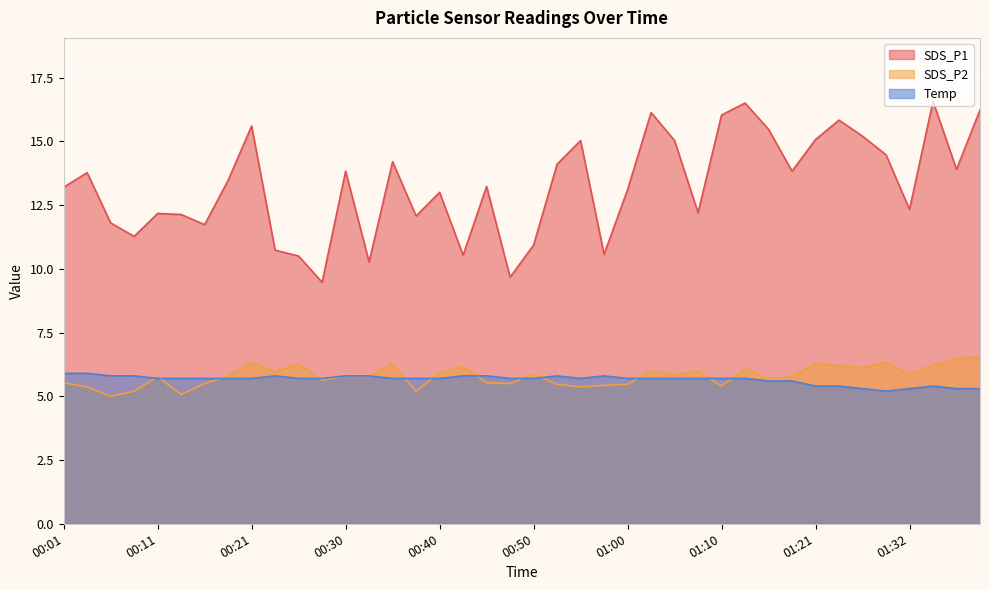

At which category is the sum across all series the highest?

01:13